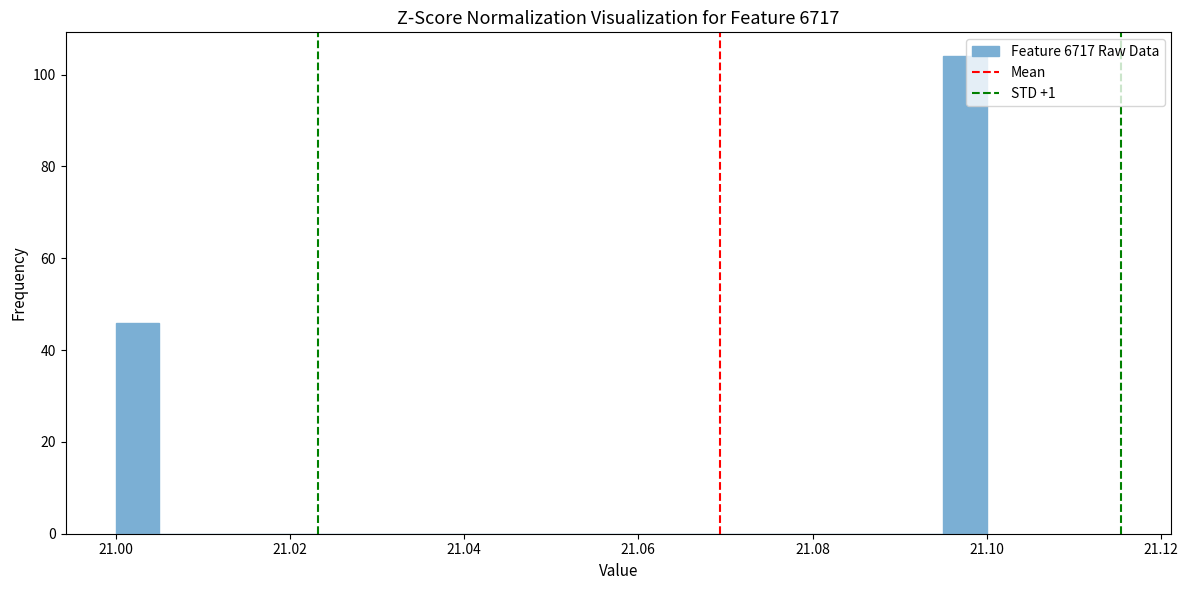

Around what value on the x-axis is the tallest bar? Give the approximate position of its centre, as read against the axis.

21.098